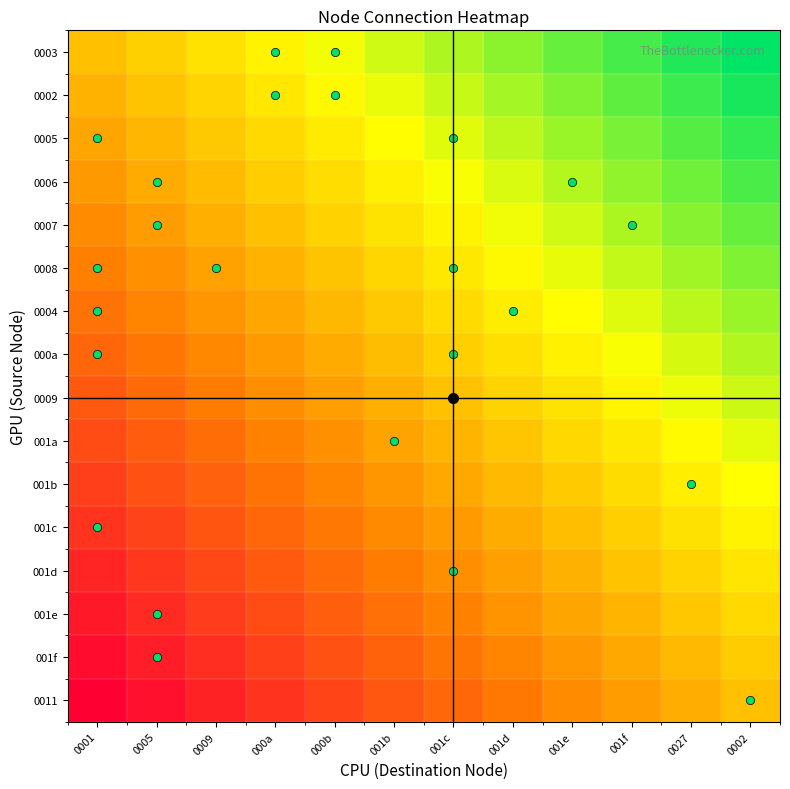

Reading left to right, what are all the values shown in this chart?

0003: 0001=0.0	0005=0.1	0009=0.2	000a=0.3	000b=0.4	001b=0.5	001c=0.5	001d=0.6	001e=0.7	001f=0.8	0027=0.9	0002=1.0
0002: 0001=-0.1	0005=0.0	0009=0.1	000a=0.2	000b=0.3	001b=0.4	001c=0.5	001d=0.6	001e=0.7	001f=0.8	0027=0.8	0002=0.9
0005: 0001=-0.1	0005=-0.0	0009=0.0	000a=0.1	000b=0.2	001b=0.3	001c=0.4	001d=0.5	001e=0.6	001f=0.7	0027=0.8	0002=0.9
0006: 0001=-0.2	0005=-0.1	0009=-0.0	000a=0.1	000b=0.2	001b=0.3	001c=0.3	001d=0.4	001e=0.5	001f=0.6	0027=0.7	0002=0.8
0007: 0001=-0.3	0005=-0.2	0009=-0.1	000a=0.0	000b=0.1	001b=0.2	001c=0.3	001d=0.4	001e=0.5	001f=0.6	0027=0.6	0002=0.7
0008: 0001=-0.3	0005=-0.2	0009=-0.2	000a=-0.1	000b=0.0	001b=0.1	001c=0.2	001d=0.3	001e=0.4	001f=0.5	0027=0.6	0002=0.7
0004: 0001=-0.4	0005=-0.3	0009=-0.2	000a=-0.1	000b=-0.0	001b=0.1	001c=0.1	001d=0.2	001e=0.3	001f=0.4	0027=0.5	0002=0.6
000a: 0001=-0.5	0005=-0.4	0009=-0.3	000a=-0.2	000b=-0.1	001b=-0.0	001c=0.1	001d=0.2	001e=0.3	001f=0.4	0027=0.4	0002=0.5
0009: 0001=-0.5	0005=-0.4	0009=-0.4	000a=-0.3	000b=-0.2	001b=-0.1	001c=0.0	001d=0.1	001e=0.2	001f=0.3	0027=0.4	0002=0.5
001a: 0001=-0.6	0005=-0.5	0009=-0.4	000a=-0.3	000b=-0.2	001b=-0.1	001c=-0.1	001d=0.0	001e=0.1	001f=0.2	0027=0.3	0002=0.4
001b: 0001=-0.7	0005=-0.6	0009=-0.5	000a=-0.4	000b=-0.3	001b=-0.2	001c=-0.1	001d=-0.0	001e=0.1	001f=0.2	0027=0.2	0002=0.3
001c: 0001=-0.7	0005=-0.6	0009=-0.6	000a=-0.5	000b=-0.4	001b=-0.3	001c=-0.2	001d=-0.1	001e=-0.0	001f=0.1	0027=0.2	0002=0.3
001d: 0001=-0.8	0005=-0.7	0009=-0.6	000a=-0.5	000b=-0.4	001b=-0.3	001c=-0.3	001d=-0.2	001e=-0.1	001f=0.0	0027=0.1	0002=0.2
001e: 0001=-0.9	0005=-0.8	0009=-0.7	000a=-0.6	000b=-0.5	001b=-0.4	001c=-0.3	001d=-0.2	001e=-0.1	001f=-0.0	0027=0.0	0002=0.1
001f: 0001=-0.9	0005=-0.8	0009=-0.8	000a=-0.7	000b=-0.6	001b=-0.5	001c=-0.4	001d=-0.3	001e=-0.2	001f=-0.1	0027=-0.0	0002=0.1
0011: 0001=-1.0	0005=-0.9	0009=-0.8	000a=-0.7	000b=-0.6	001b=-0.5	001c=-0.5	001d=-0.4	001e=-0.3	001f=-0.2	0027=-0.1	0002=0.0